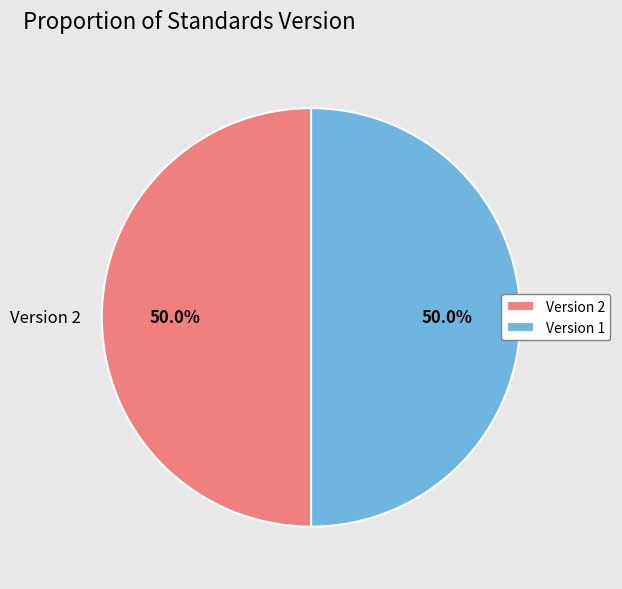

Is the sum of Version 2 and Version 1 greater than half?

Yes